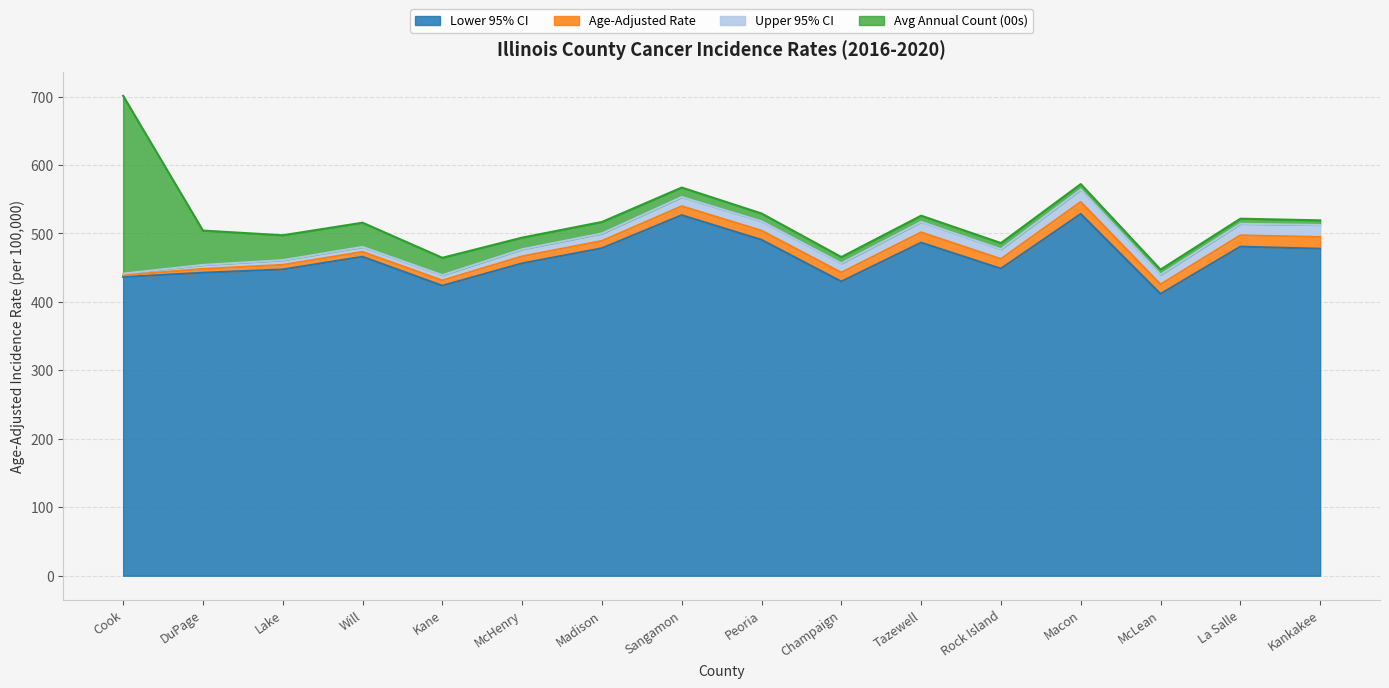

Is it true that Upper 95% CI equals 194.5 at Champaign?

False